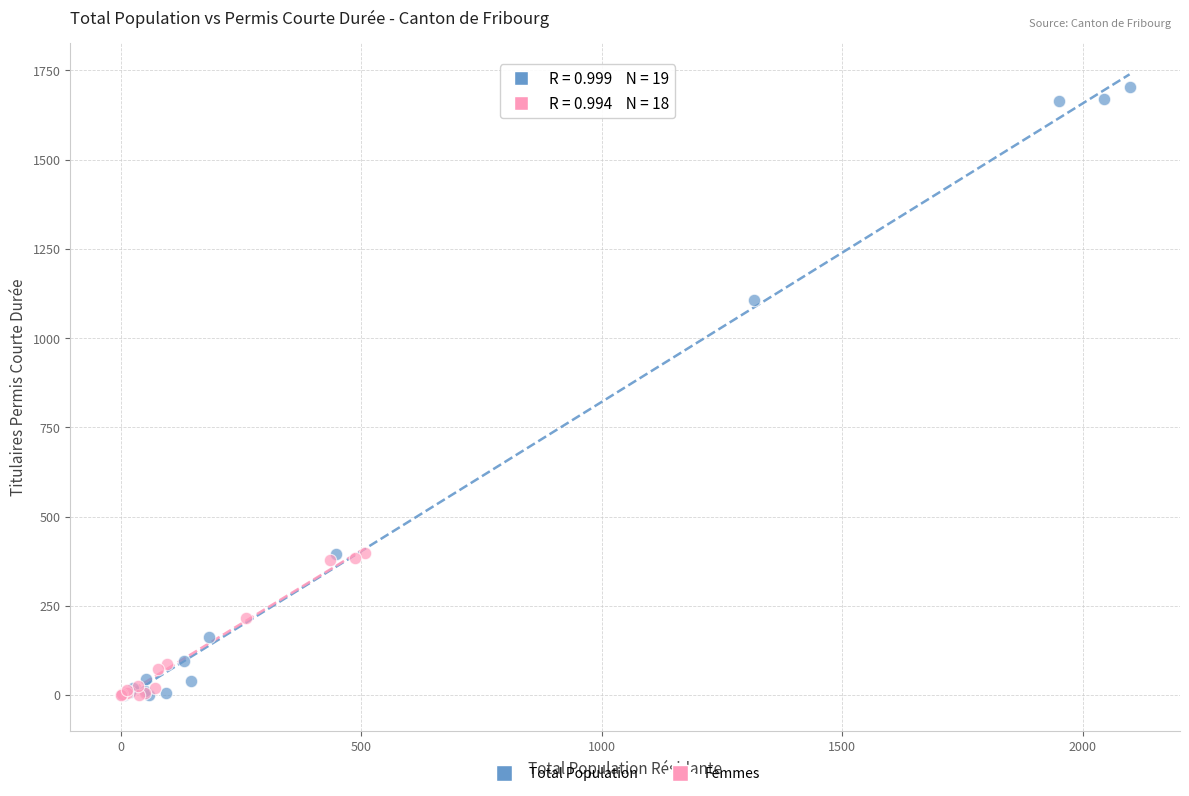

Which series reaches the maximum Y coordinate?

Total Population